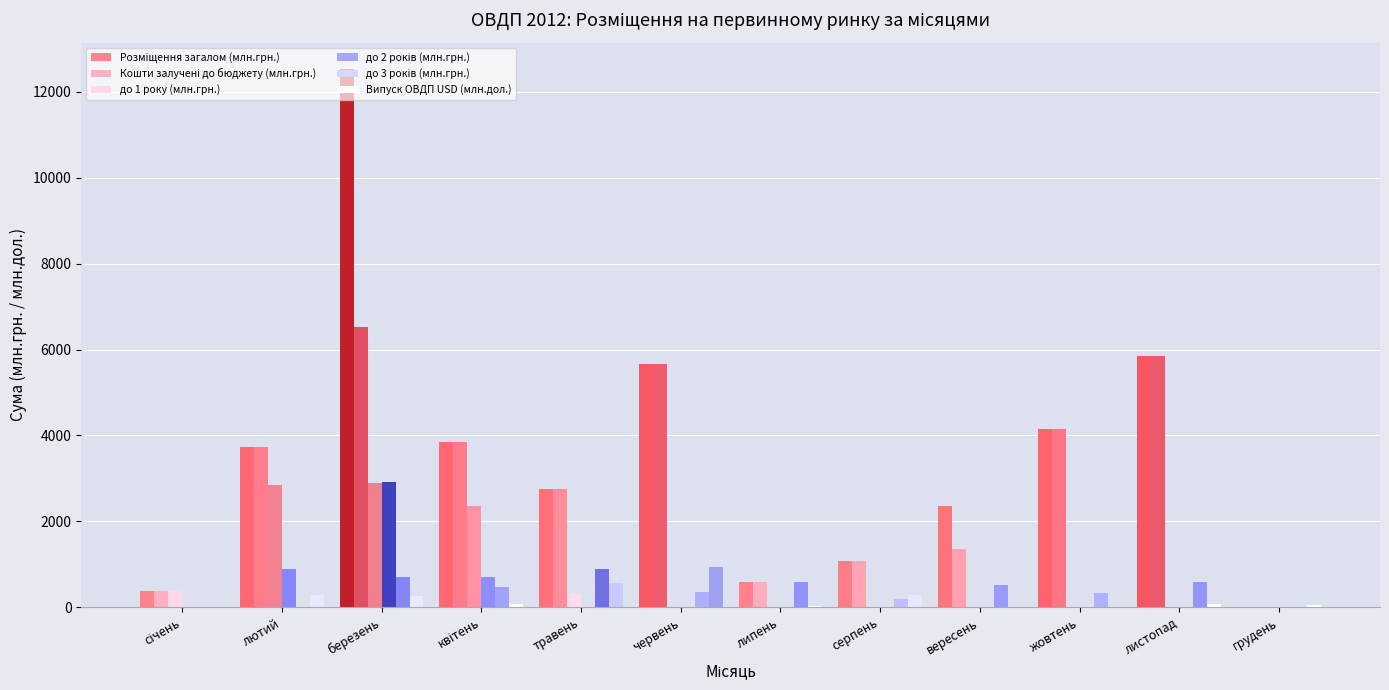

Which category has the highest value across all series?

березень